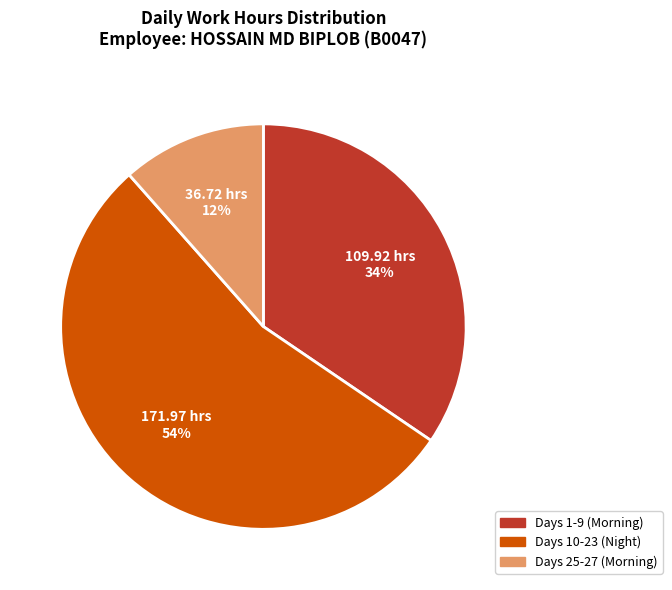

Which slice is the largest?

Days 10-23 (Night)